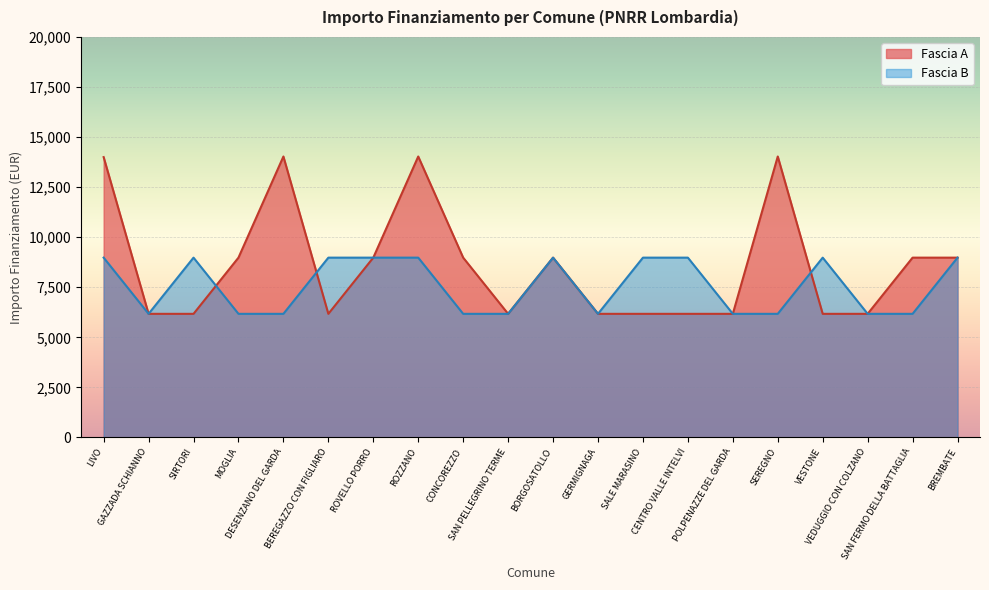

What is the lowest value of the Fascia A series?

6173.2